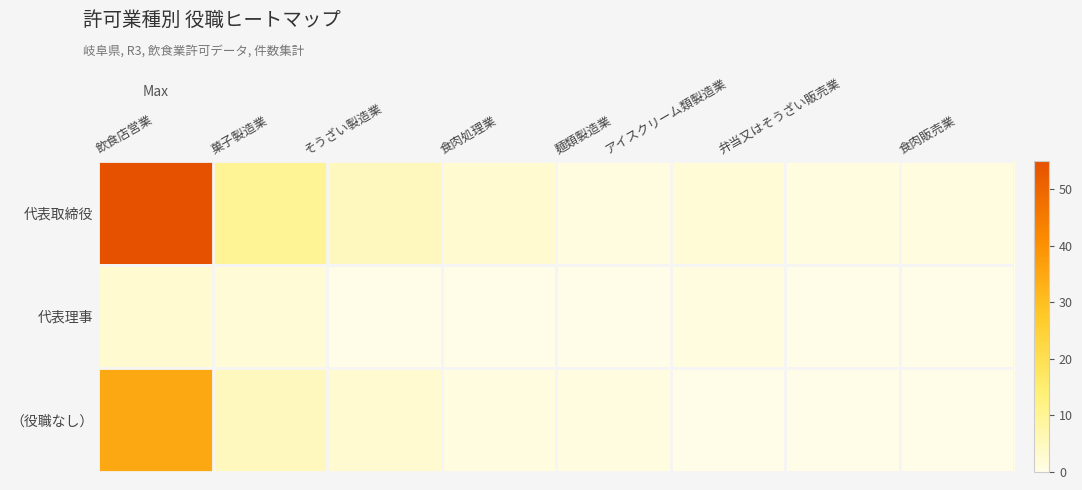

Reading left to right, what are all the values shown in this chart?

代表取締役: 飲食店営業=55	菓子製造業=10	そうざい製造業=5	食肉処理業=3	麺類製造業=1	アイスクリーム類製造業=2	弁当又はそうざい販売業=1	食肉販売業=1
代表理事: 飲食店営業=3	菓子製造業=2	そうざい製造業=0	食肉処理業=0	麺類製造業=0	アイスクリーム類製造業=1	弁当又はそうざい販売業=0	食肉販売業=0
（役職なし）: 飲食店営業=35	菓子製造業=5	そうざい製造業=3	食肉処理業=1	麺類製造業=1	アイスクリーム類製造業=0	弁当又はそうざい販売業=0	食肉販売業=0